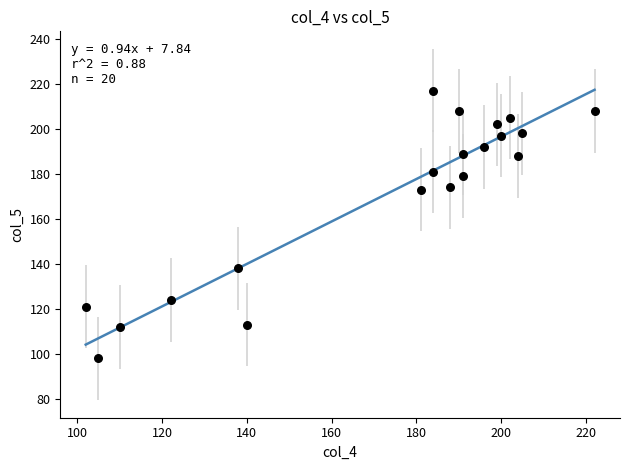

What is the range of X values (max minus min)?

120